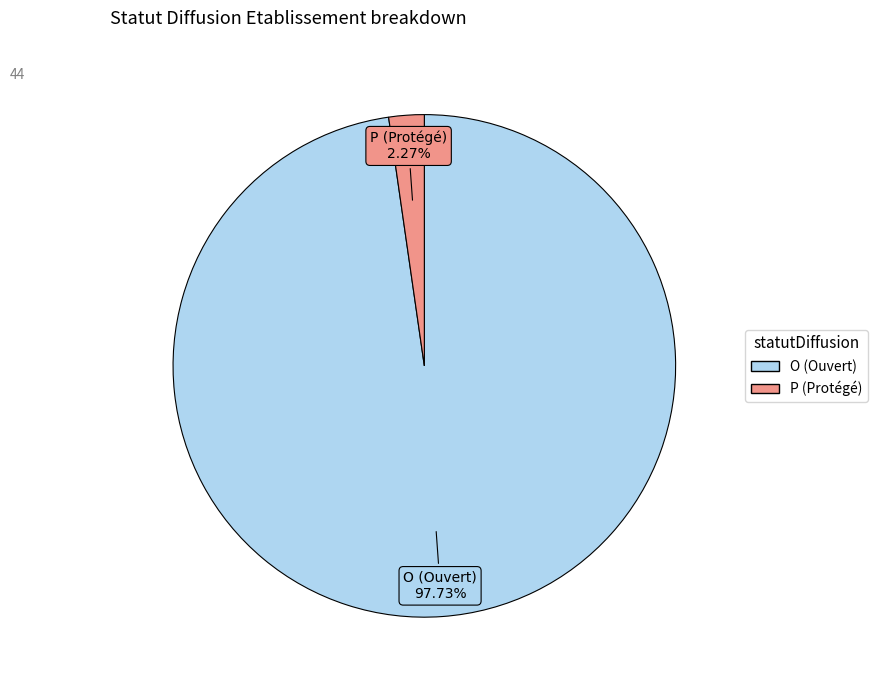

What percentage is the P slice, to the nearest percent?

2%